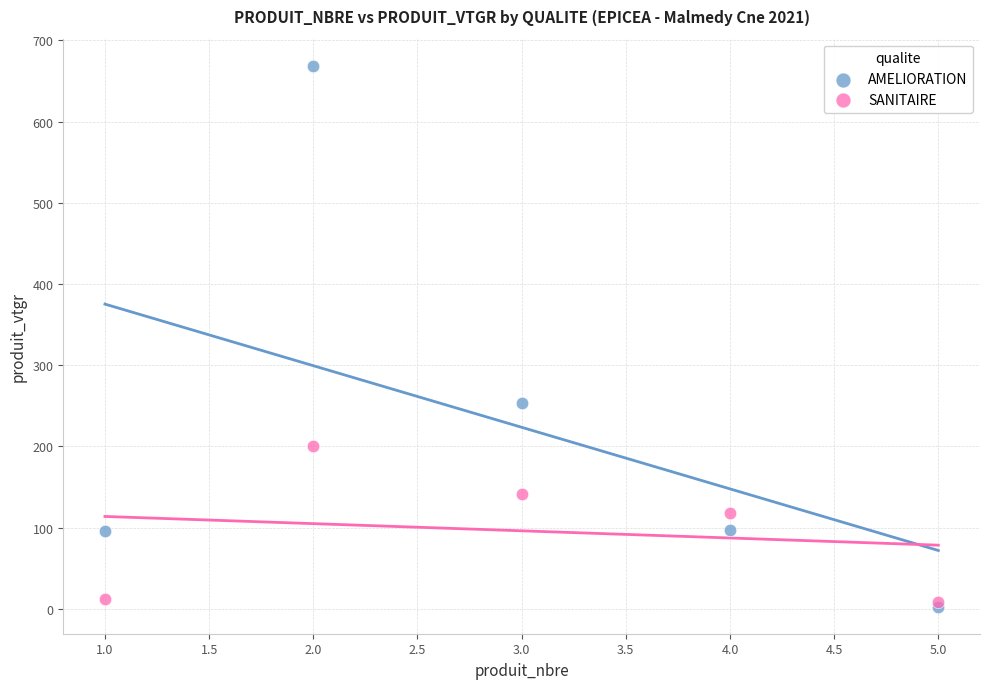

In the AMELIORATION series, what Y value is closest to 335?

253.4